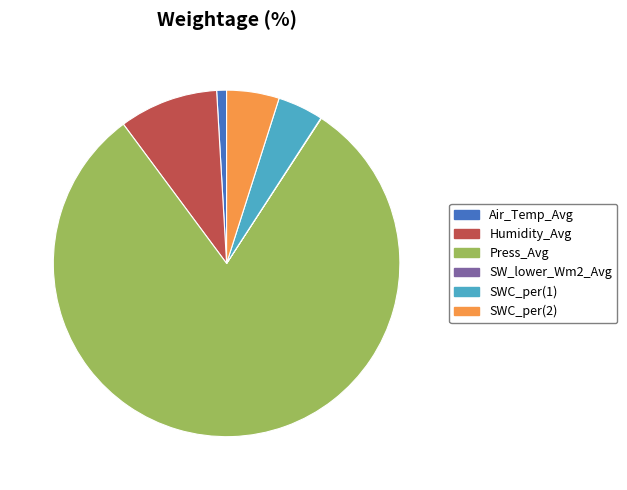

Which slice is the largest?

Press_Avg